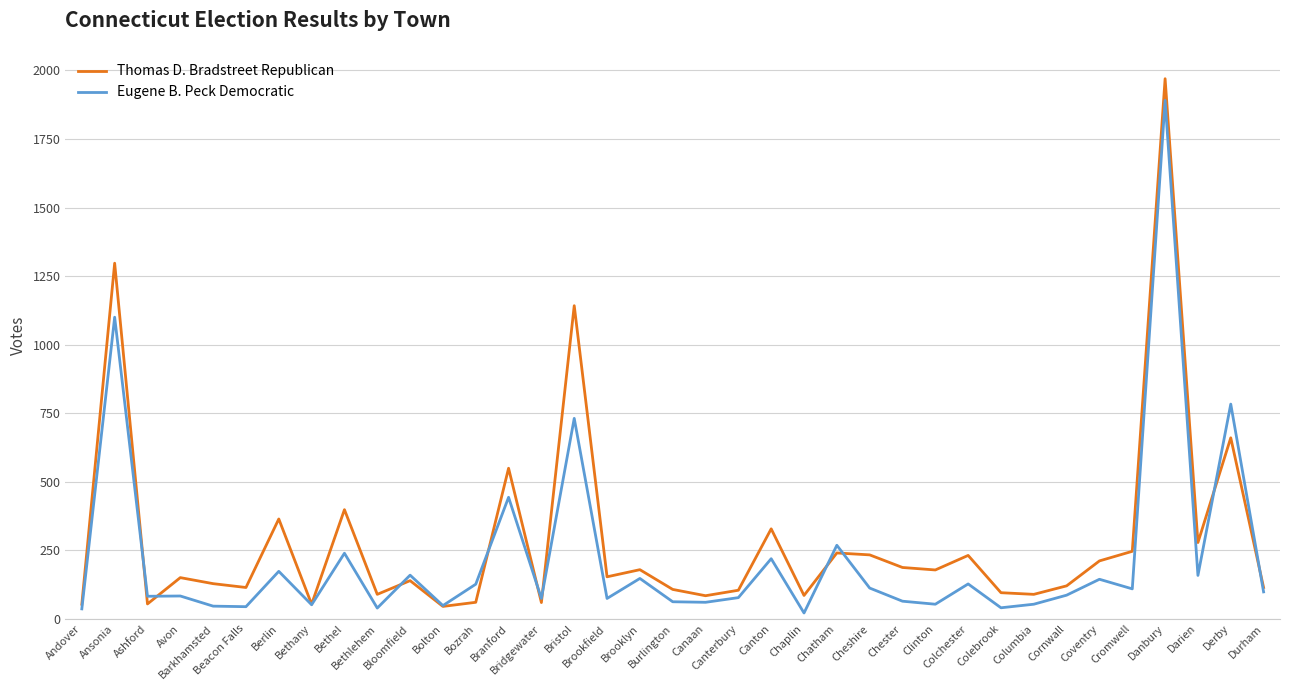

Where does the Thomas D. Bradstreet Republican series first go above 150?

Ansonia